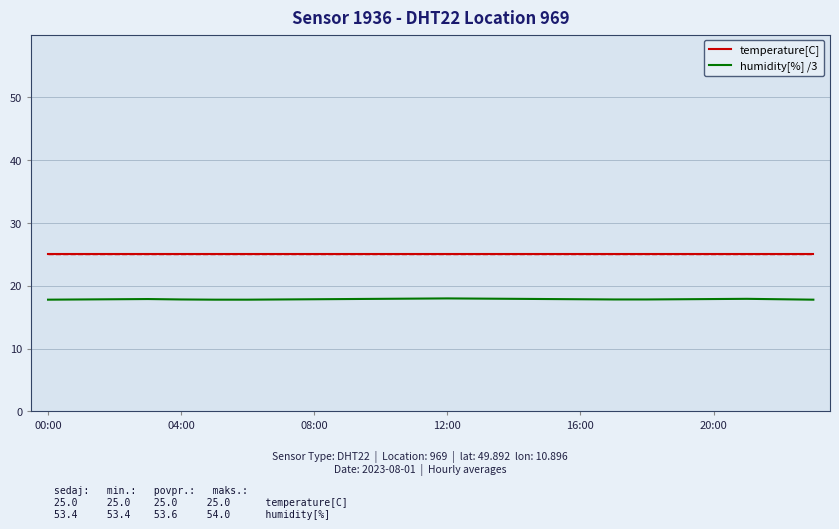

True or false: temperature[C] and humidity[%] /3 intersect in this chart.

False